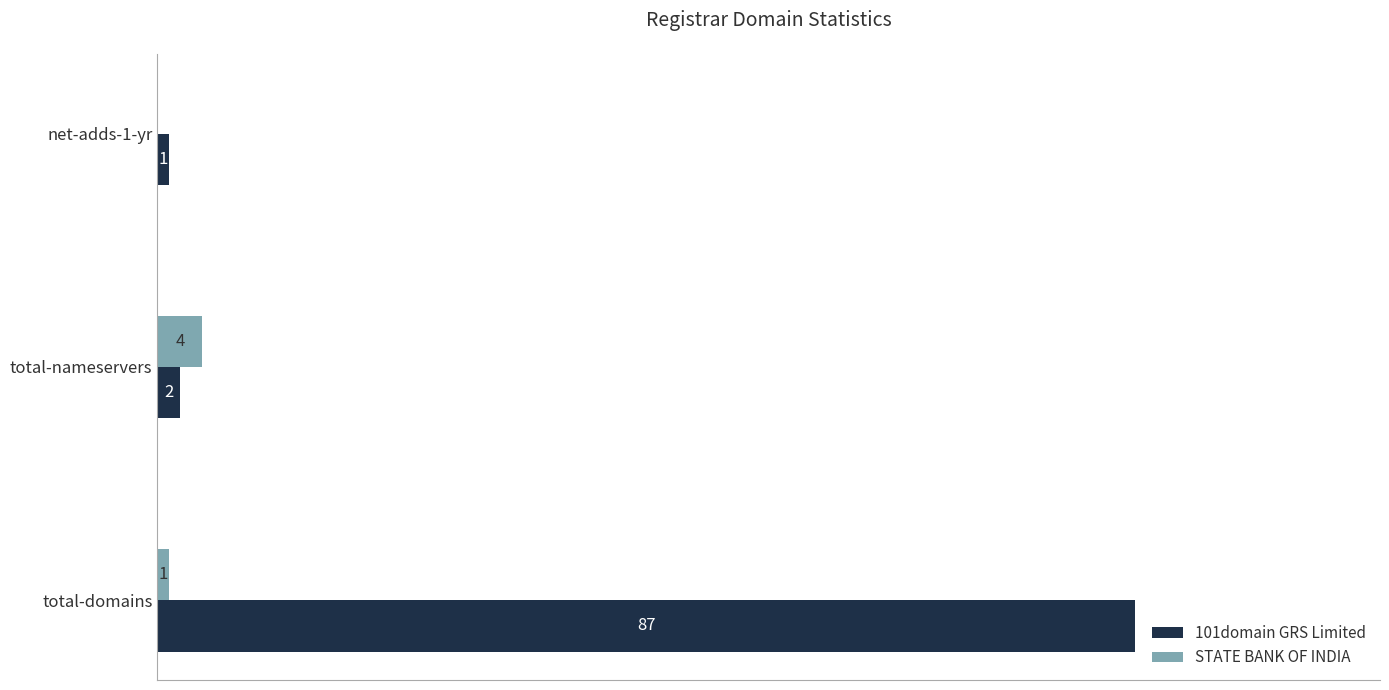

Where is 101domain GRS Limited nearest to the value 44?

total-nameservers